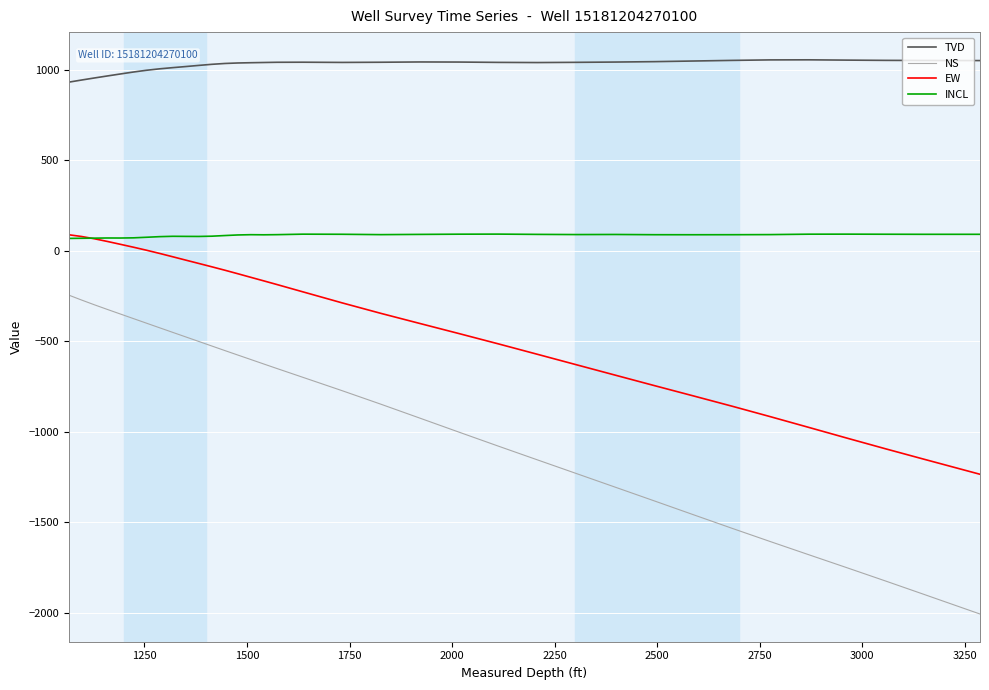

How many lines are shown in the chart?

4